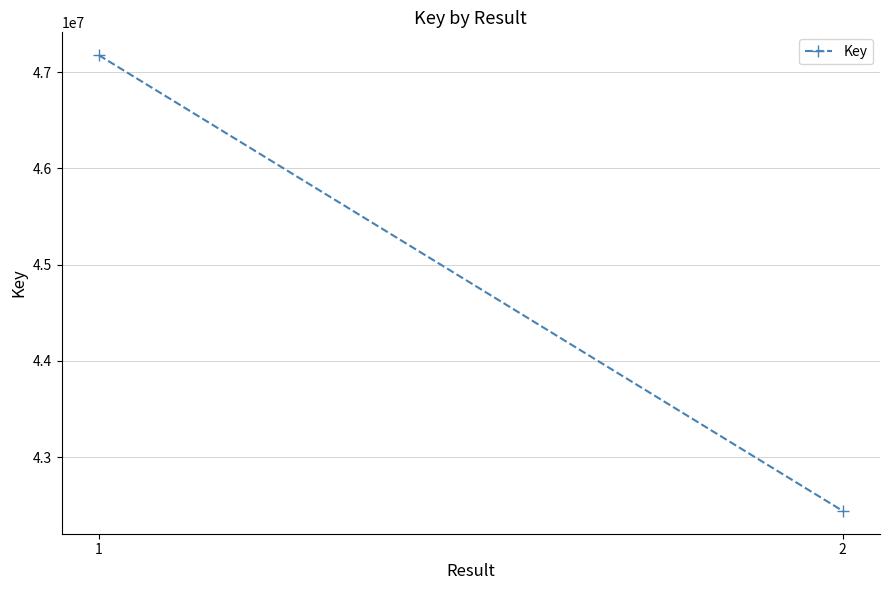

Which category has the highest value across all series?

1